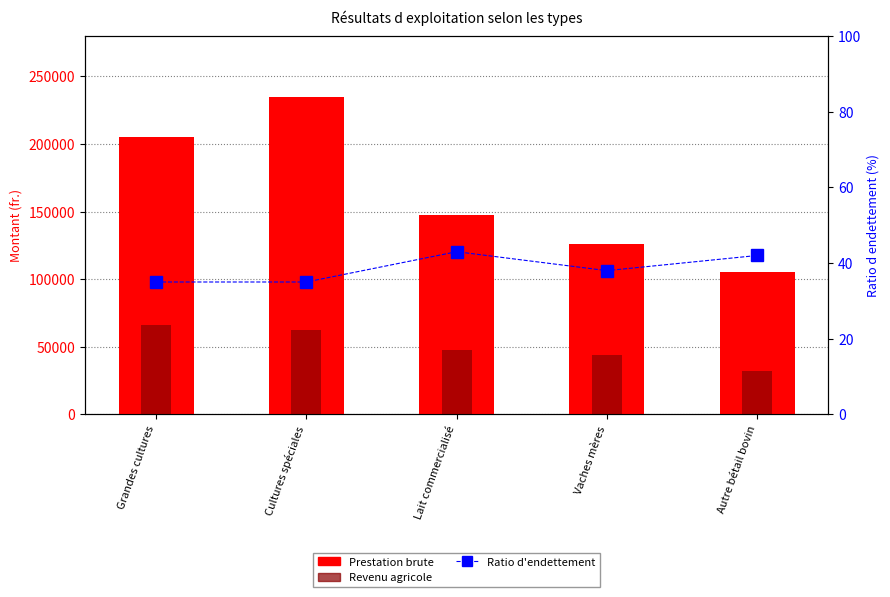

Is the value of Prestation brute at Grandes cultures greater than the value of Ratio d'endettement at Autre bétail bovin?

Yes